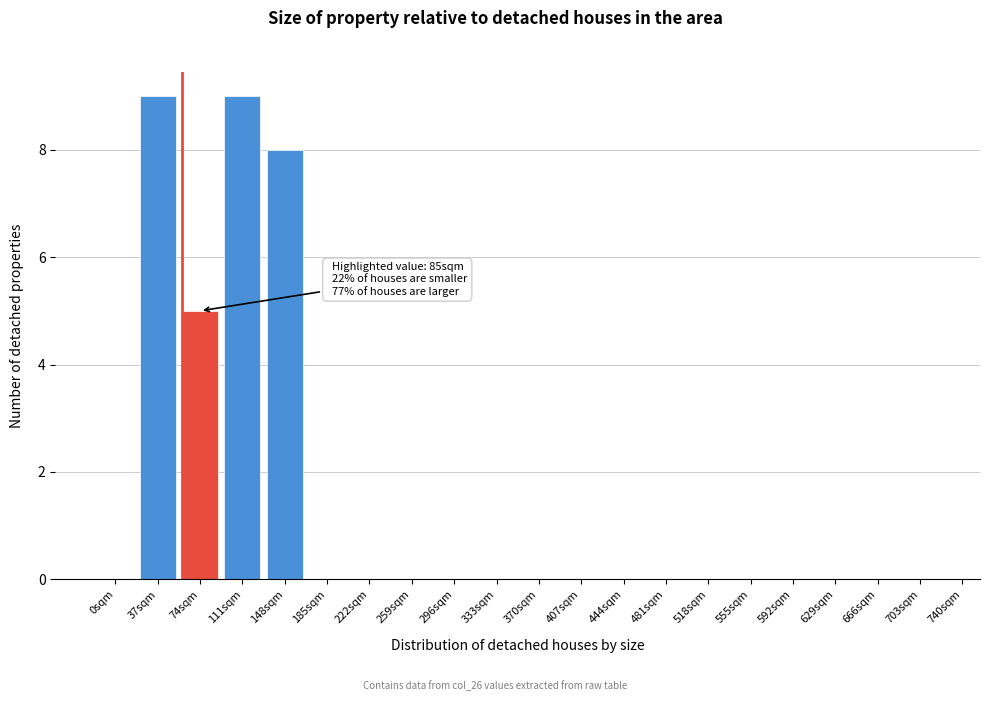

Reading left to right, list all the values displayed in this chart.

0sqm=0	37sqm=9	74sqm=5	111sqm=9	148sqm=8	185sqm=0	222sqm=0	259sqm=0	296sqm=0	333sqm=0	370sqm=0	407sqm=0	444sqm=0	481sqm=0	518sqm=0	555sqm=0	592sqm=0	629sqm=0	666sqm=0	703sqm=0